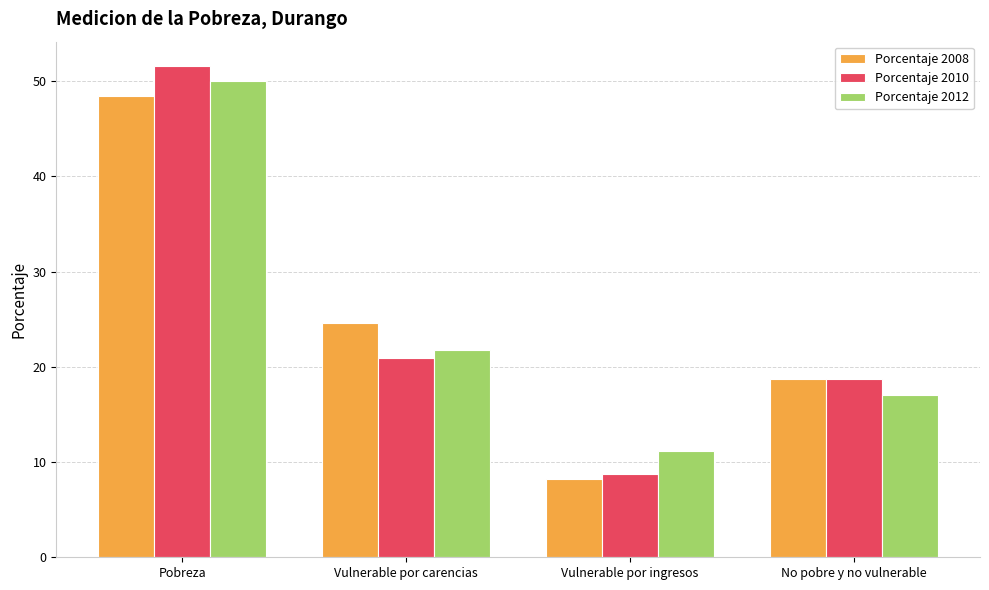

Is it true that Porcentaje 2012 equals 11.2 at Vulnerable por ingresos?

True